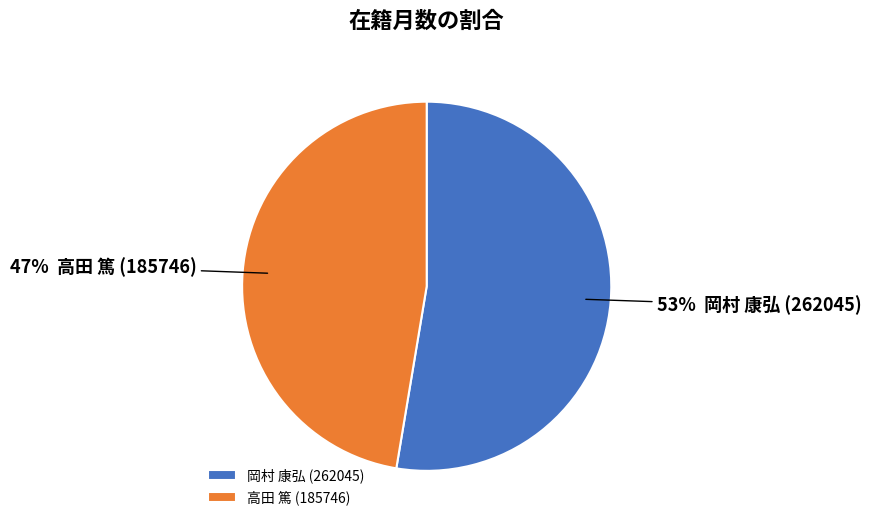

Combined, do 高田 篤 (185746) and 岡村 康弘 (262045) account for over 50%?

Yes